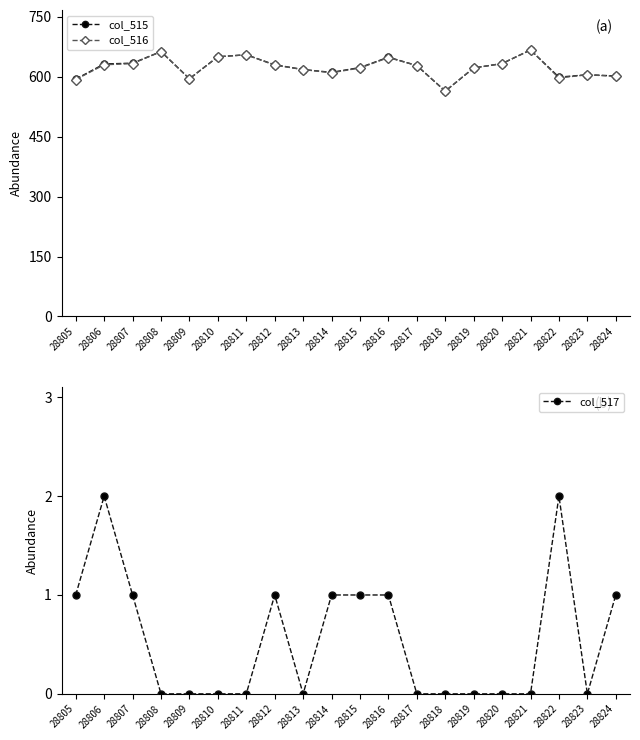

Which series changed the most between 28806 and 28812?

col_515